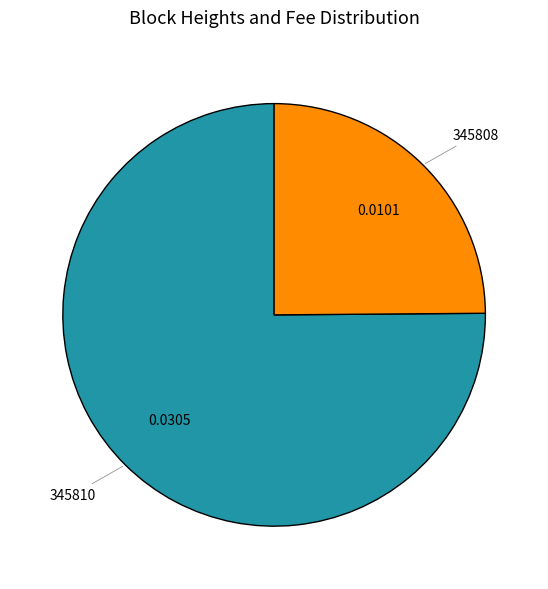

Is there any slice that represents more than half of the pie?

Yes